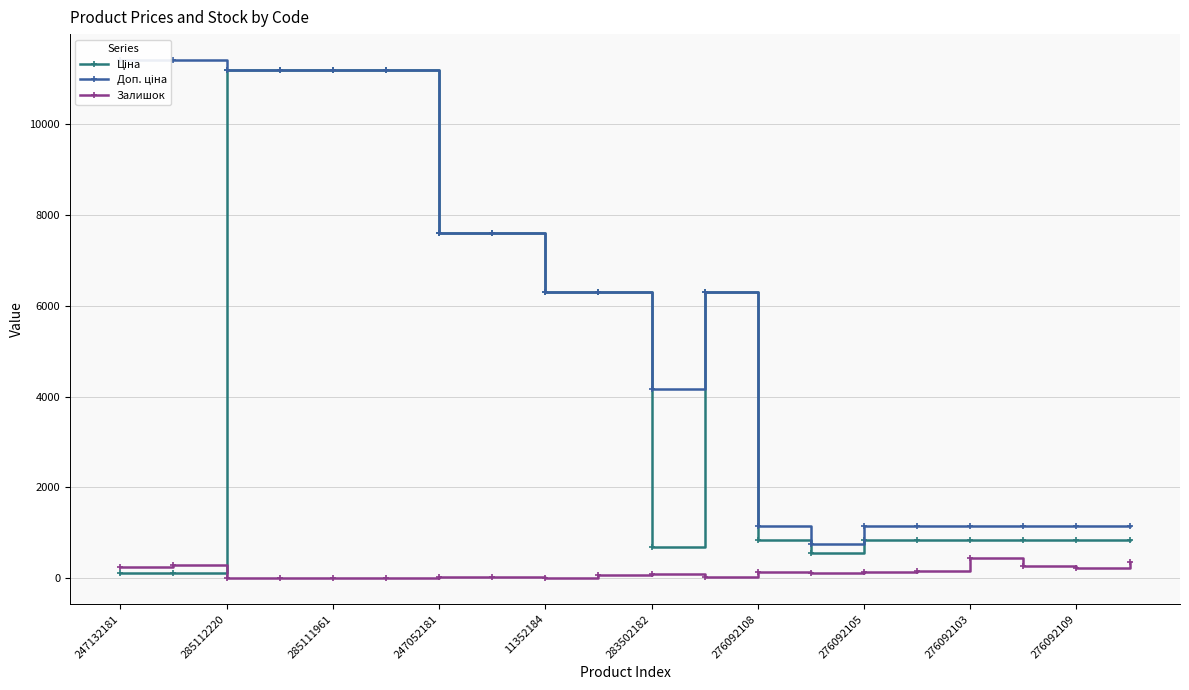

What position from the right is 276092105?

6